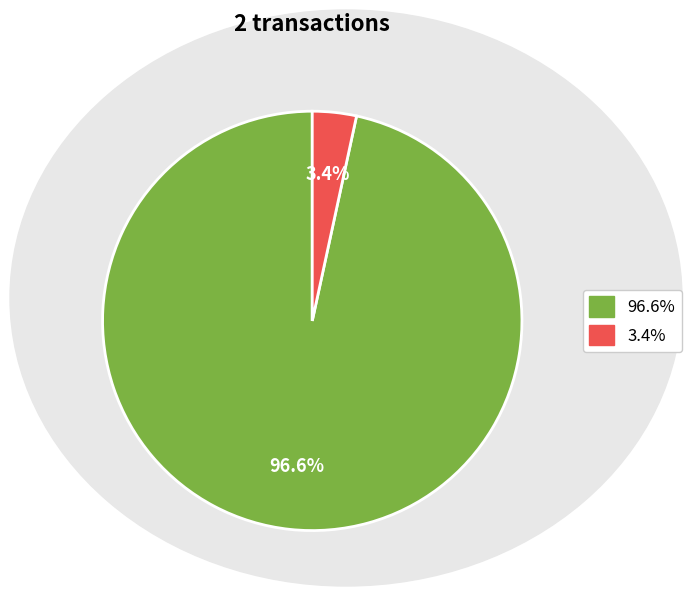

Does any single category account for the majority?

Yes